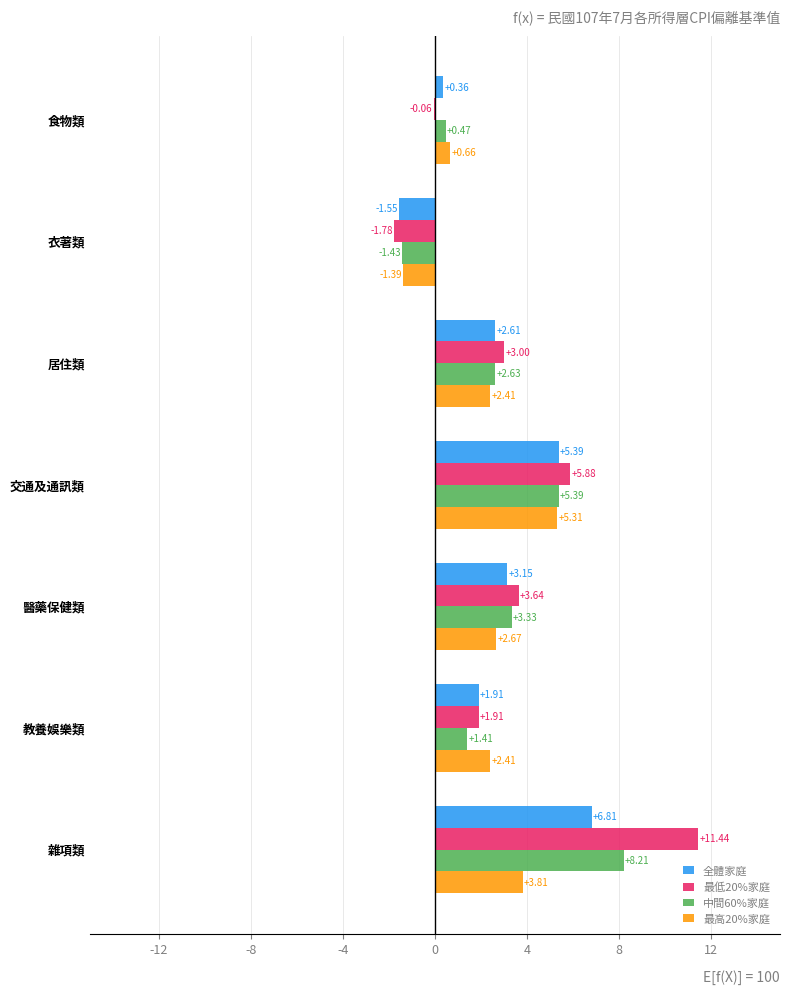

Which category has the highest value in the 中間60%家庭 series?

雜項類